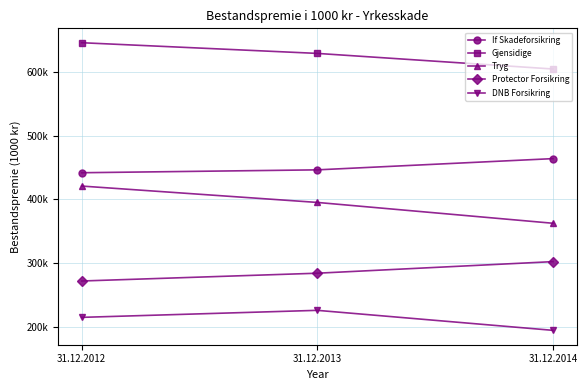

Is this an area chart (filled region under the line)?

No